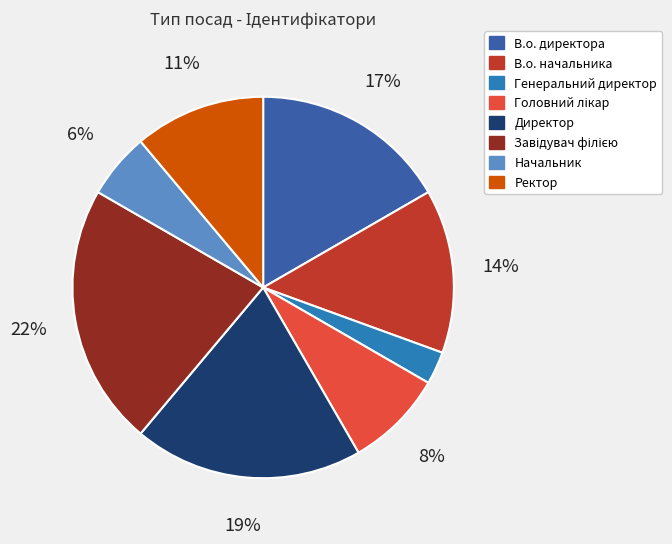

What is the smallest slice in the pie chart?

Генеральний директор